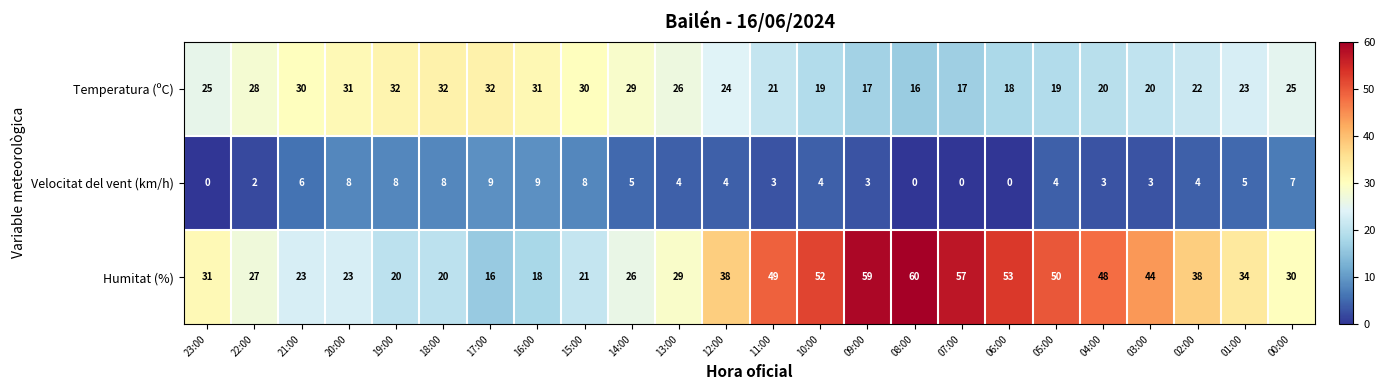

What is the total value across all series at 00:00?

62